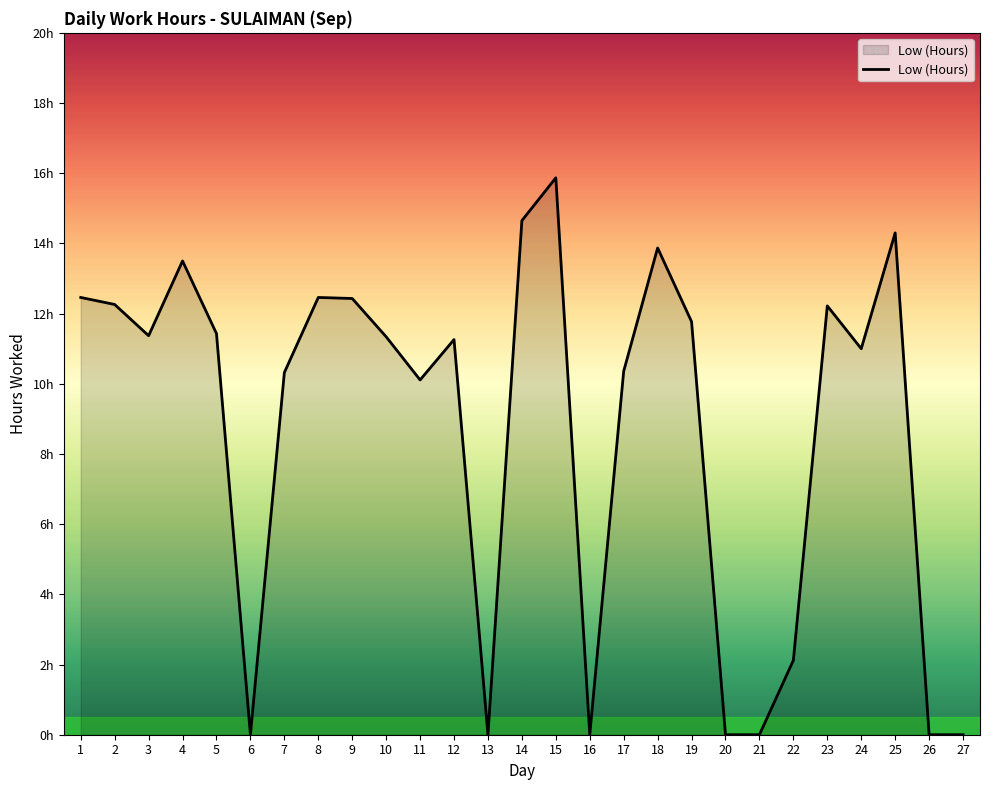

Does the chart have visible grid lines?

No